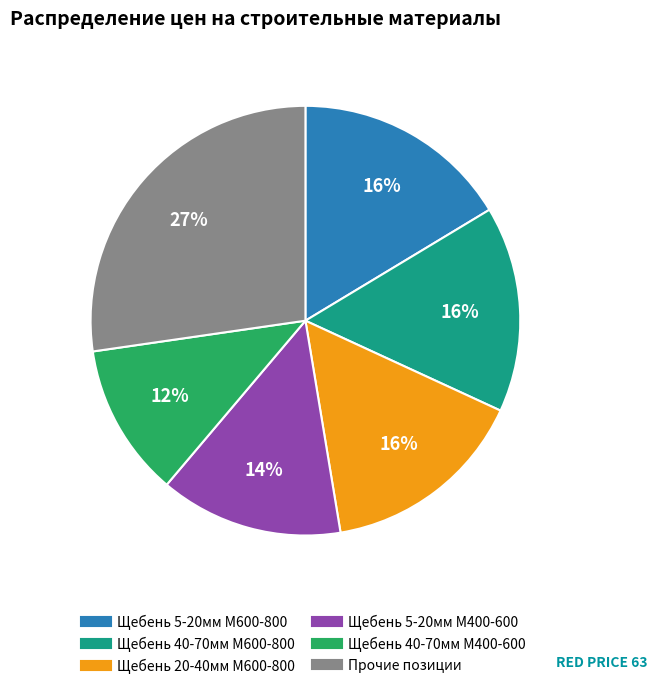

To the nearest percent, what is the average slice percentage?

17%